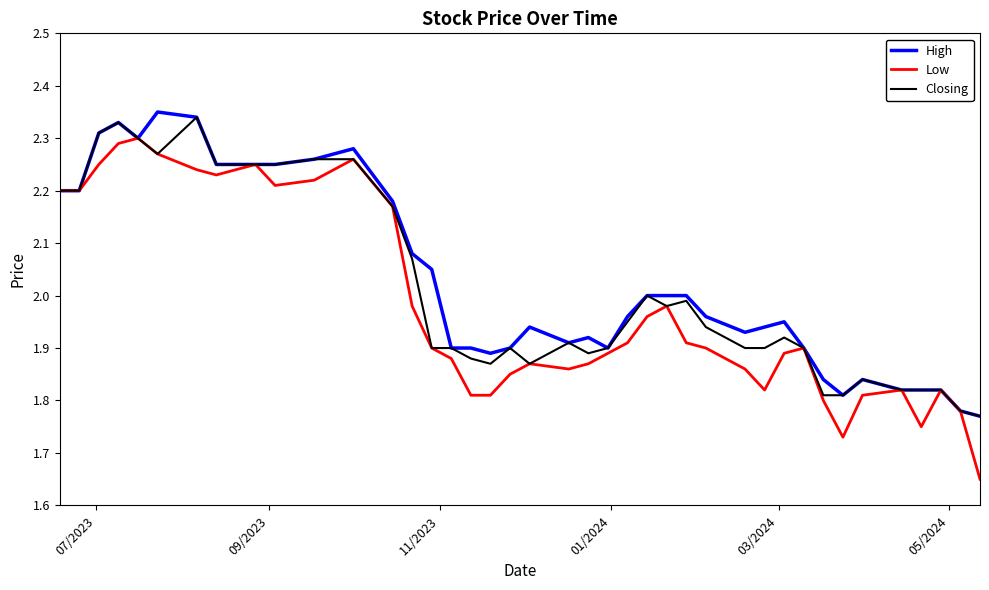

Which series has the largest range (max minus min)?

Low